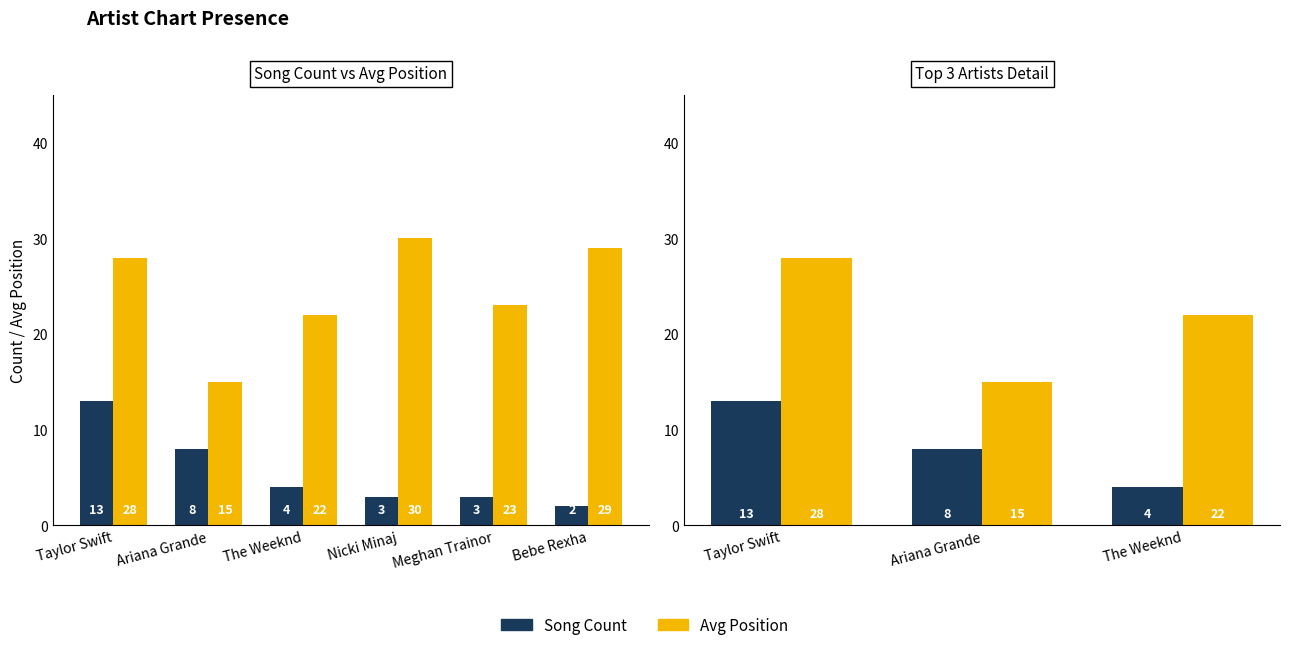

Where does the Avg Position series first go above 22?

Taylor Swift